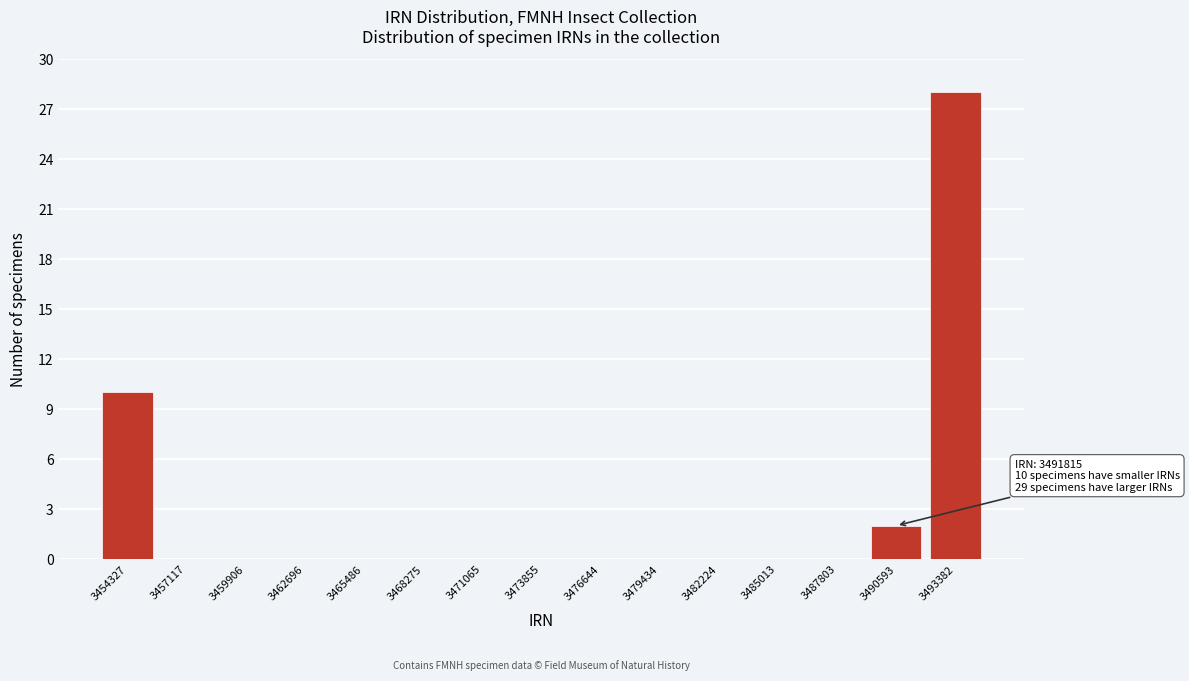

Reading left to right, what are all the values shown in this chart?

3454327=10	3457117=0	3459906=0	3462696=0	3465486=0	3468275=0	3471065=0	3473855=0	3476644=0	3479434=0	3482224=0	3485013=0	3487803=0	3490593=2	3493382=28